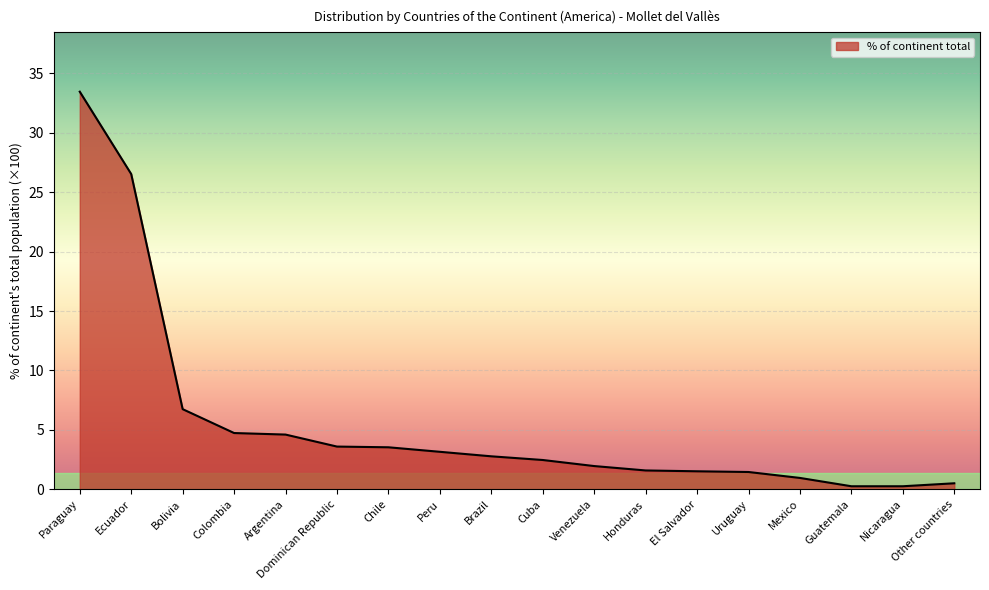

Approximately how many times larger is the value at Brazil compared to Cuba?

1.1